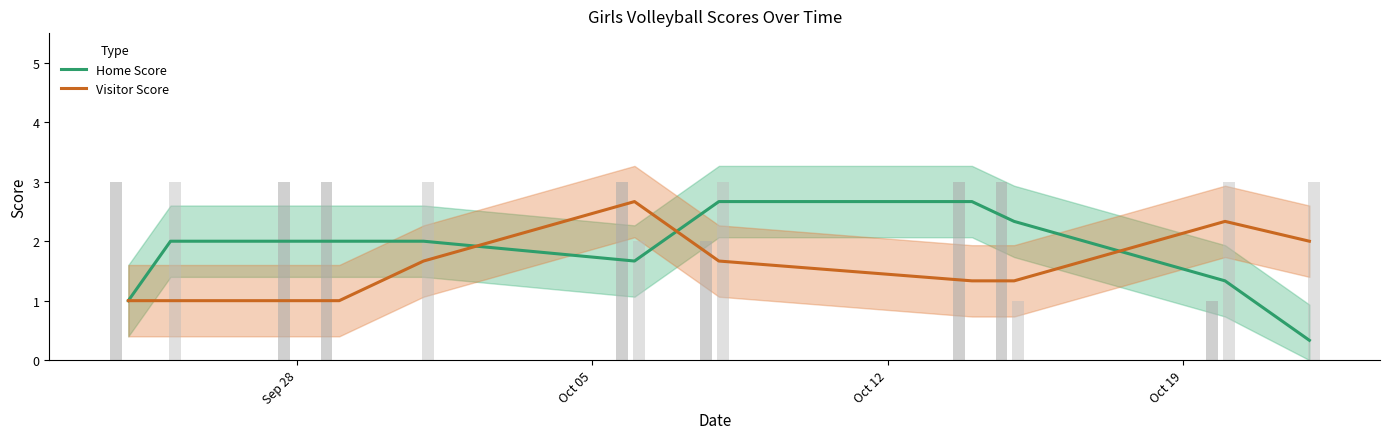

What is the average value of the Visitor Score series?

1.5